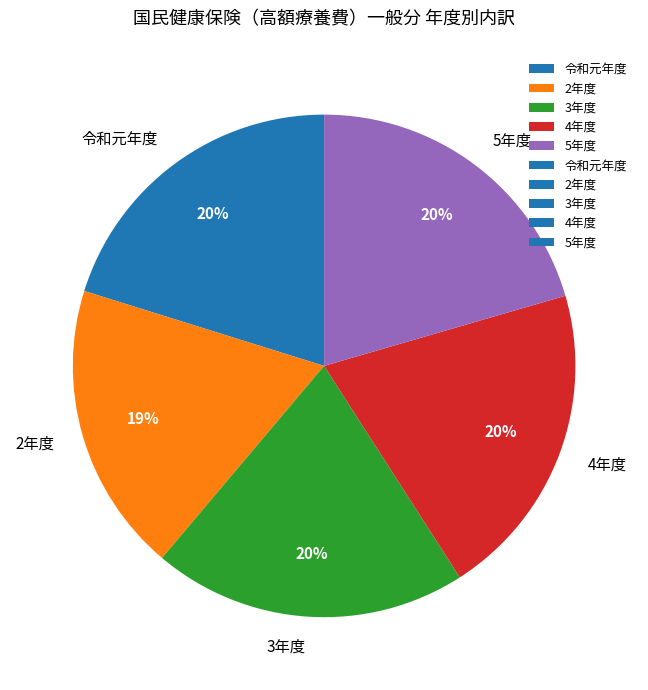

How many segments does this pie chart have?

5